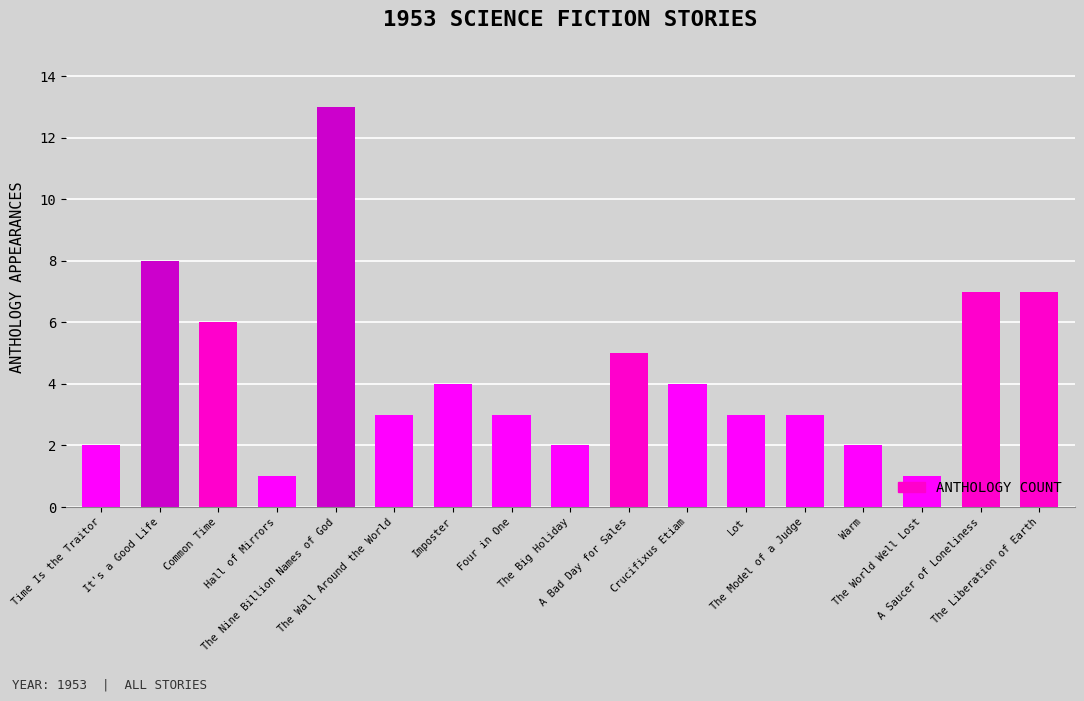

What is the value of the 12th bar from the left?

3